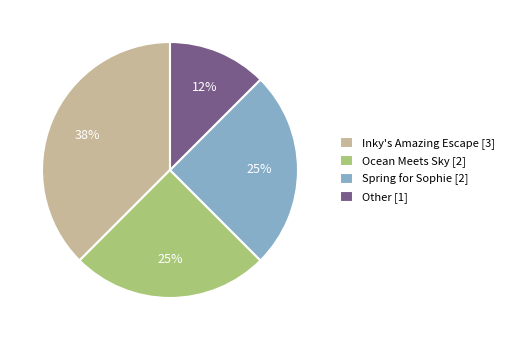

The Spring for Sophie [2] slice represents 25% of the pie. True or false?

True